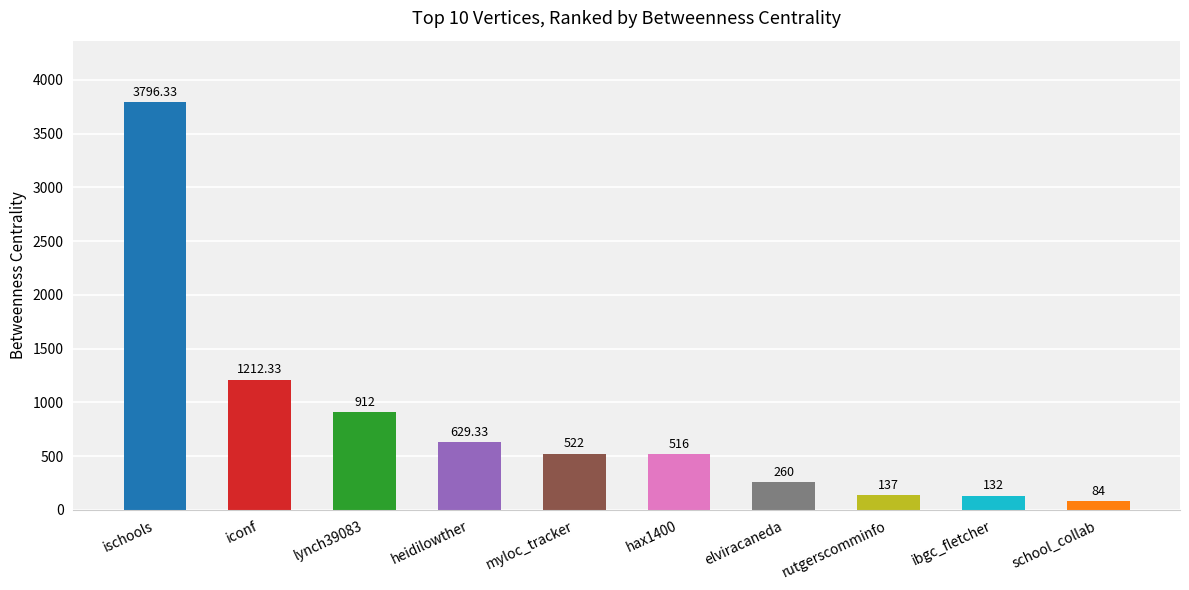

Does the chart contain any negative values?

No